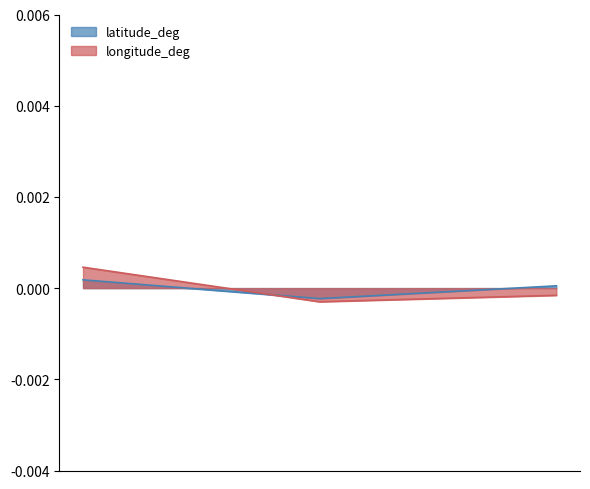

Which series has the largest range (max minus min)?

longitude_deg